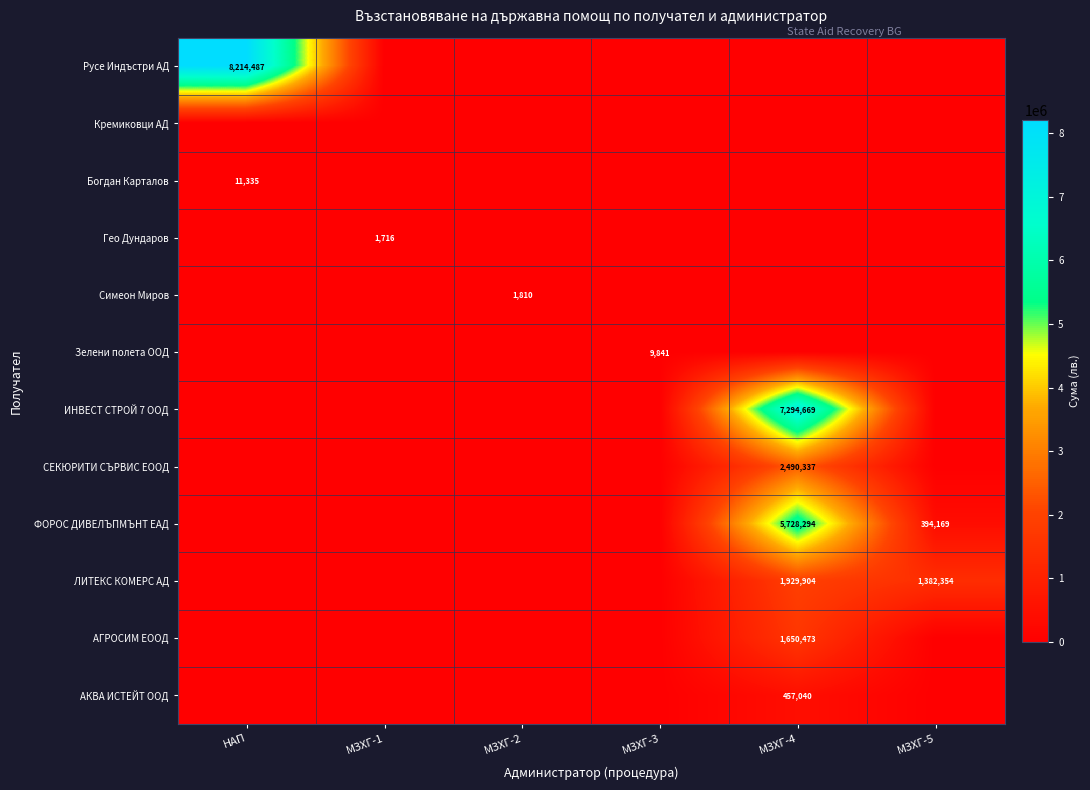

At which category is the sum across all series the highest?

МЗХГ-4